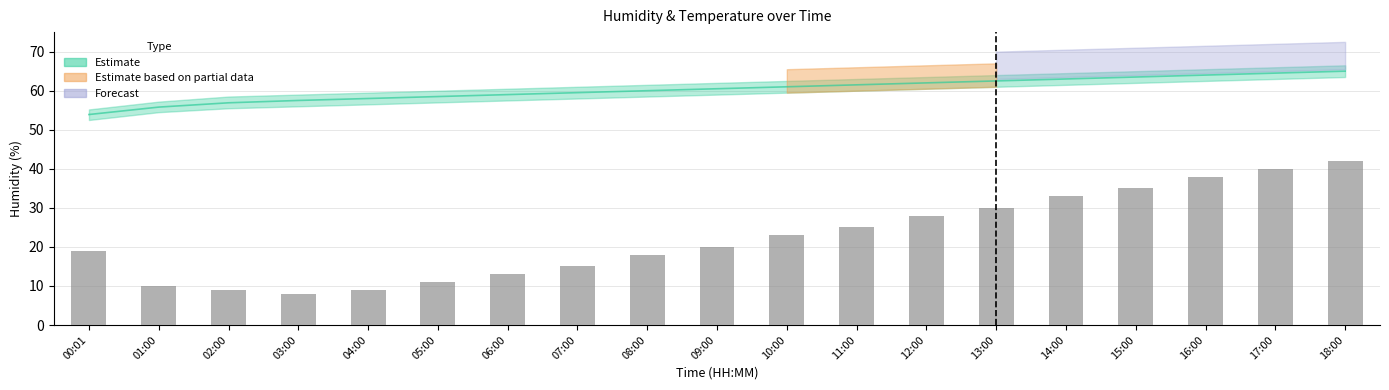

What is the label of the 1st bar from the right?

18:00